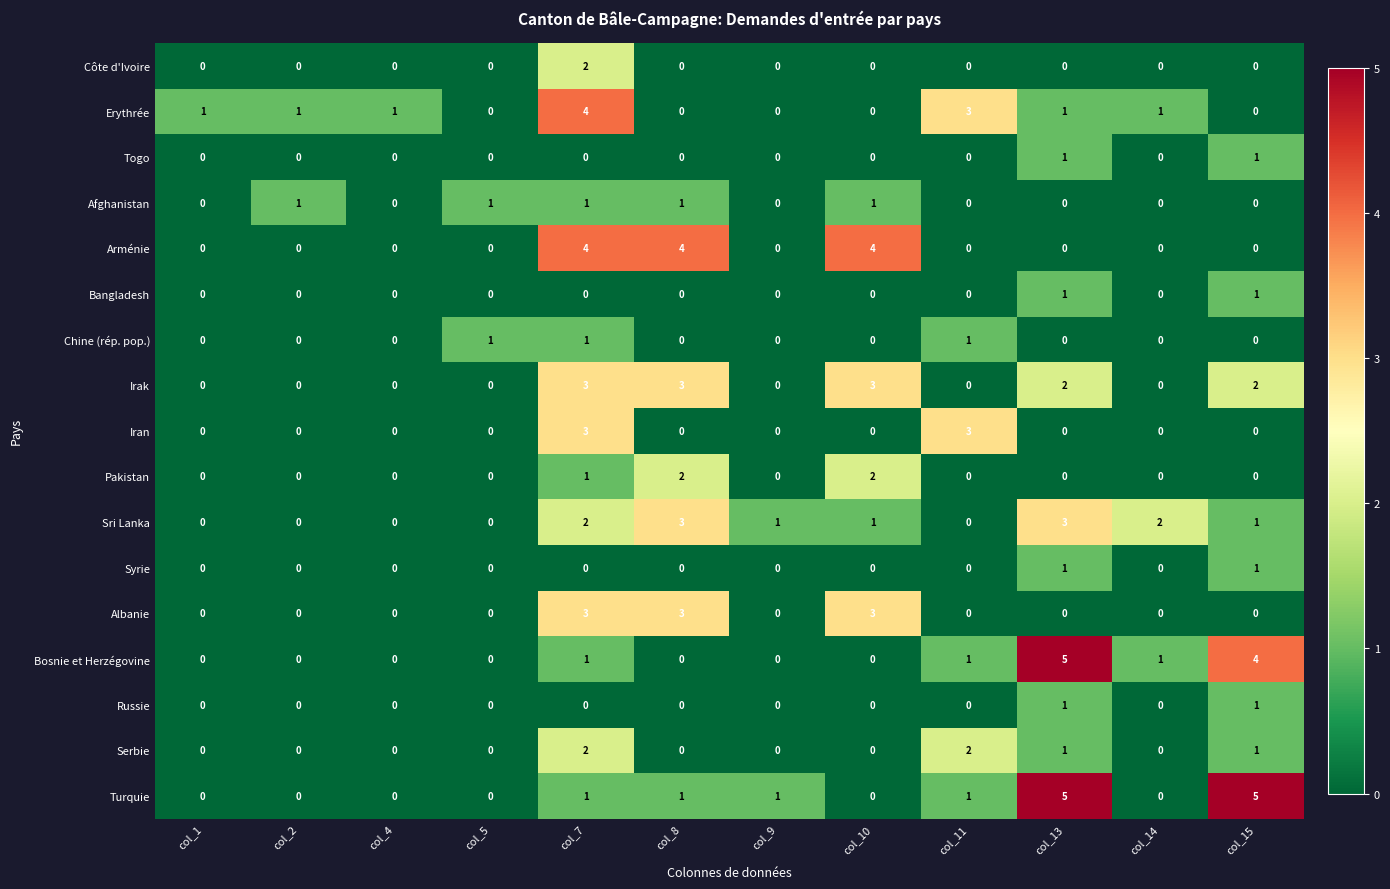

How many Arménie values are between 0 and 4?

12